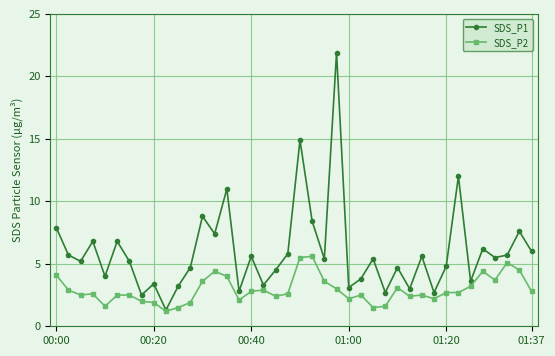

What is the difference between the second highest and minimum values in the SDS_P2 series?

4.3